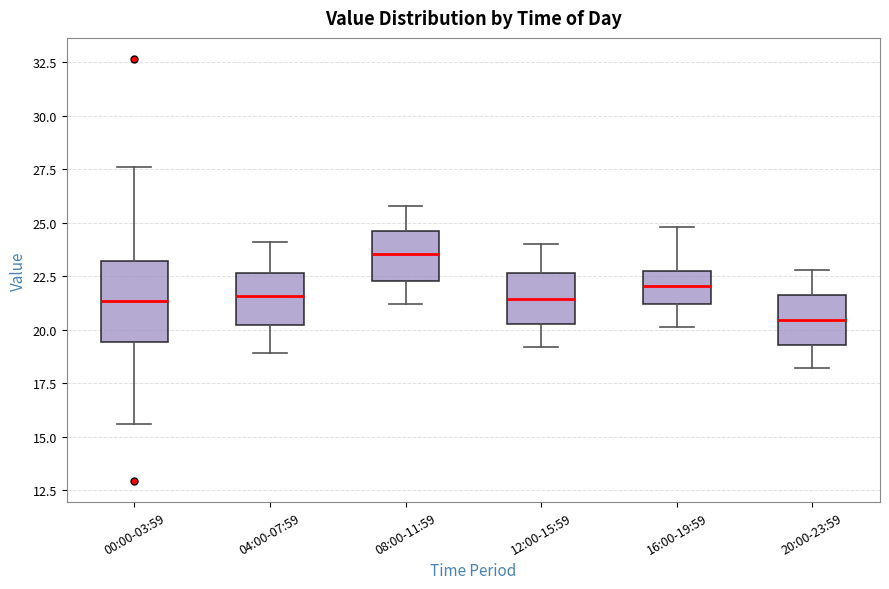

Which box has the highest median line?

08:00-11:59